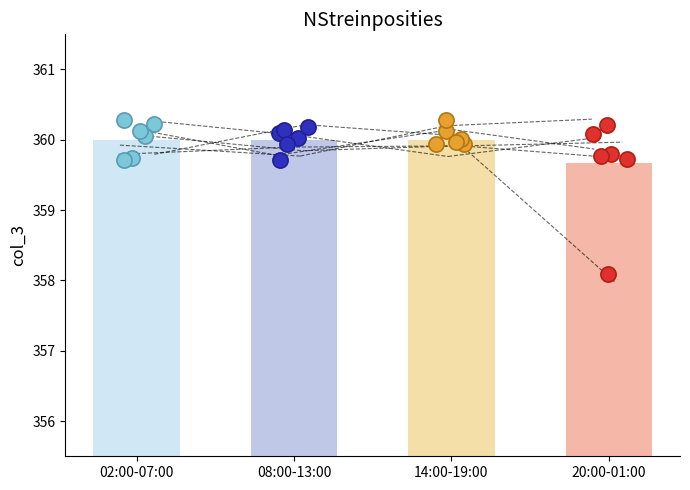

What is the ratio of the value at 23:00 to the value at 11:00?

1.0